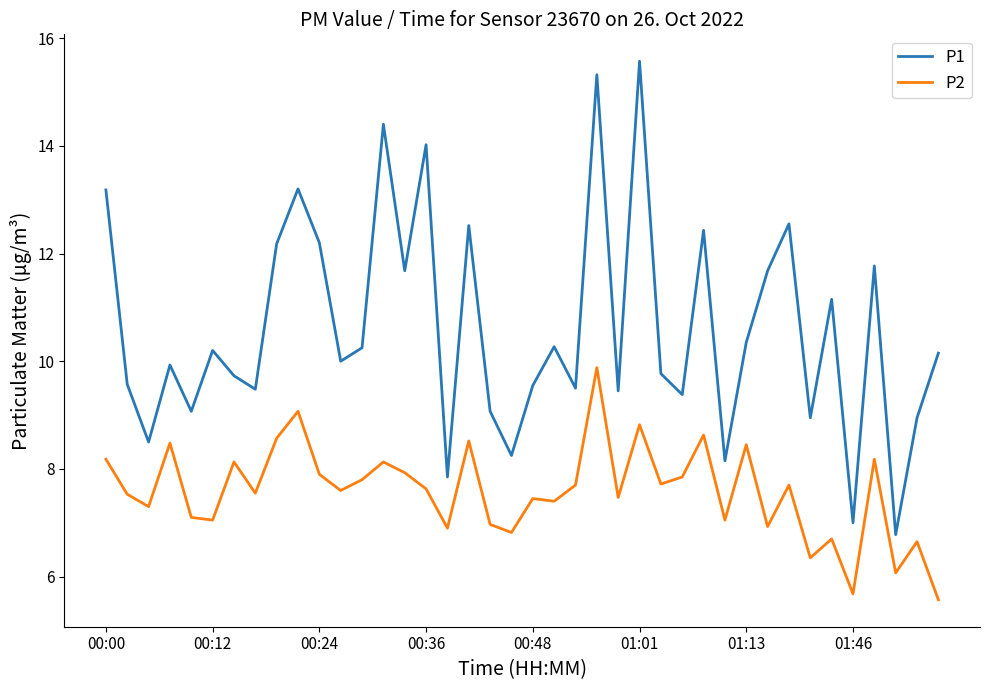

Which series has the largest total across all categories?

P1